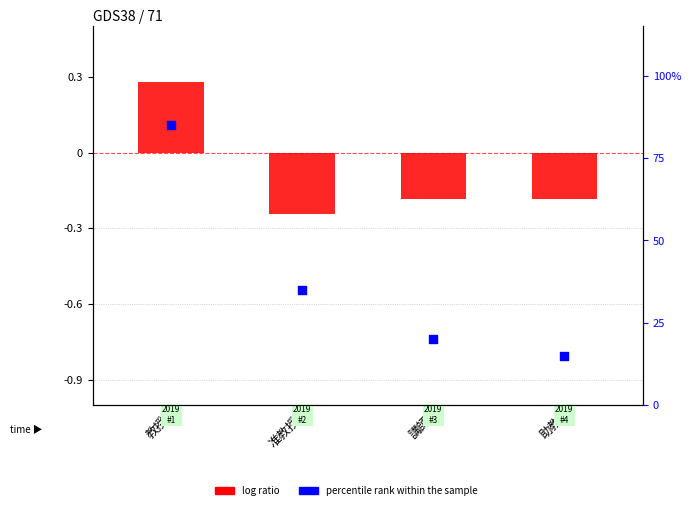

Is the value of percentile rank within the sample at 教授 greater than the value of log ratio at 教授?

Yes